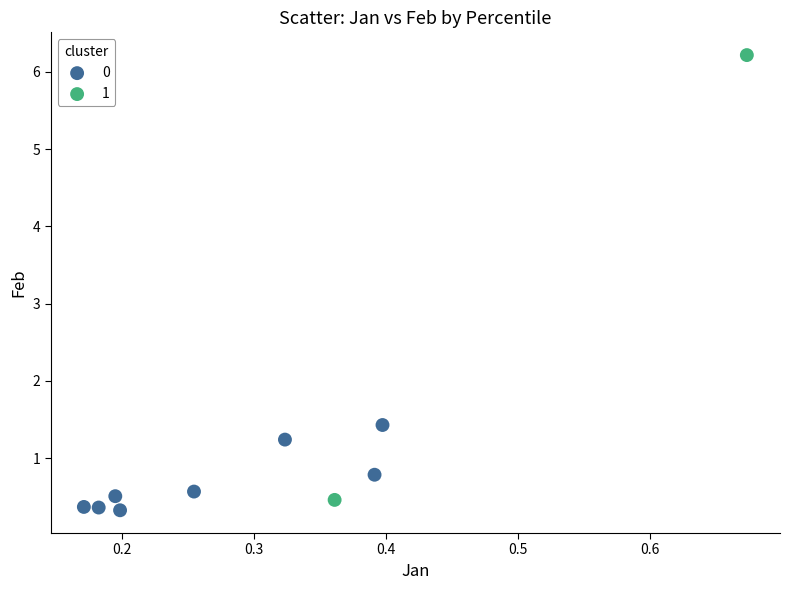

What are all the series names shown in the legend?

0, 1